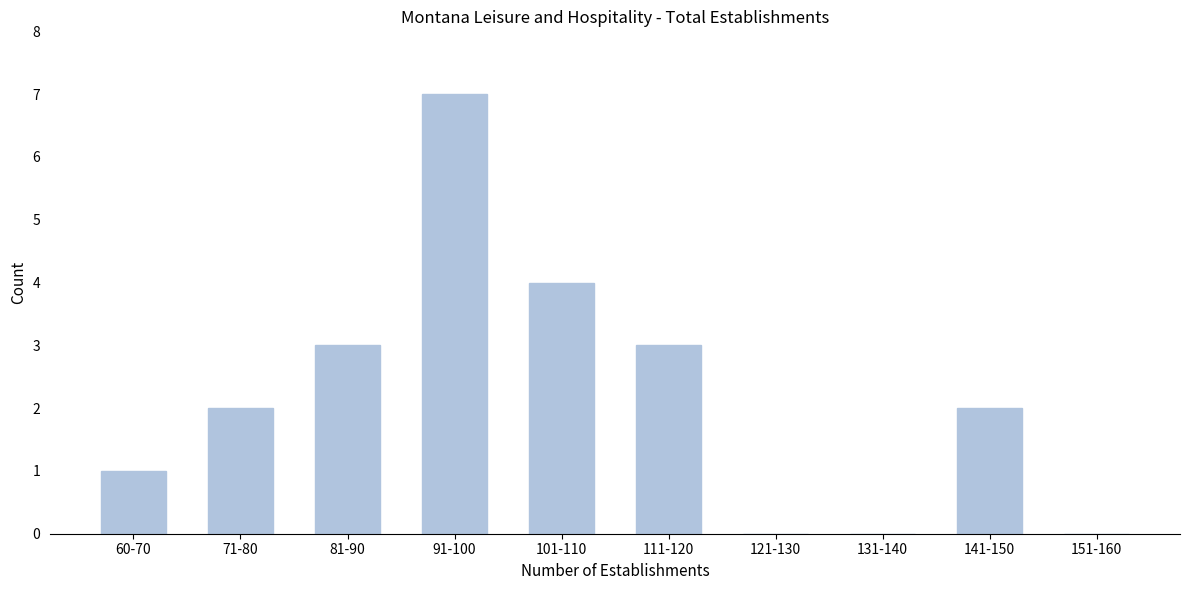

Reading left to right, transcribe all the data shown in this chart.

60-70=1	71-80=2	81-90=3	91-100=7	101-110=4	111-120=3	121-130=0	131-140=0	141-150=2	151-160=0